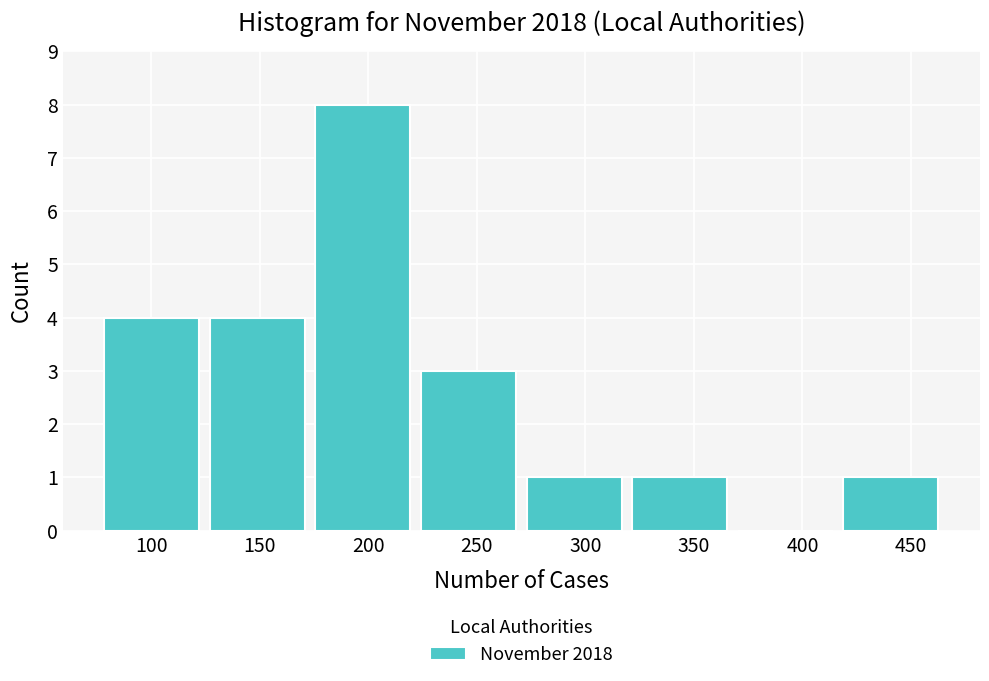

How tall is the bar that spans 320 to 370 on the x-axis? Neither the bar edges nor the heights are printed on the chart, so give them approximately, as read against the axes.

1